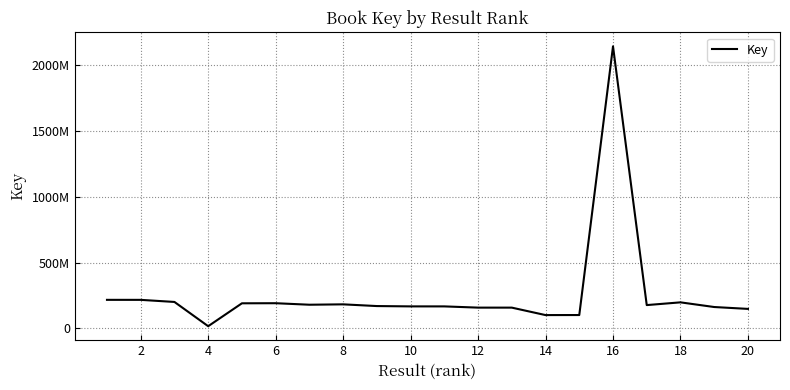

Does the chart display data point markers on the line(s)?

No